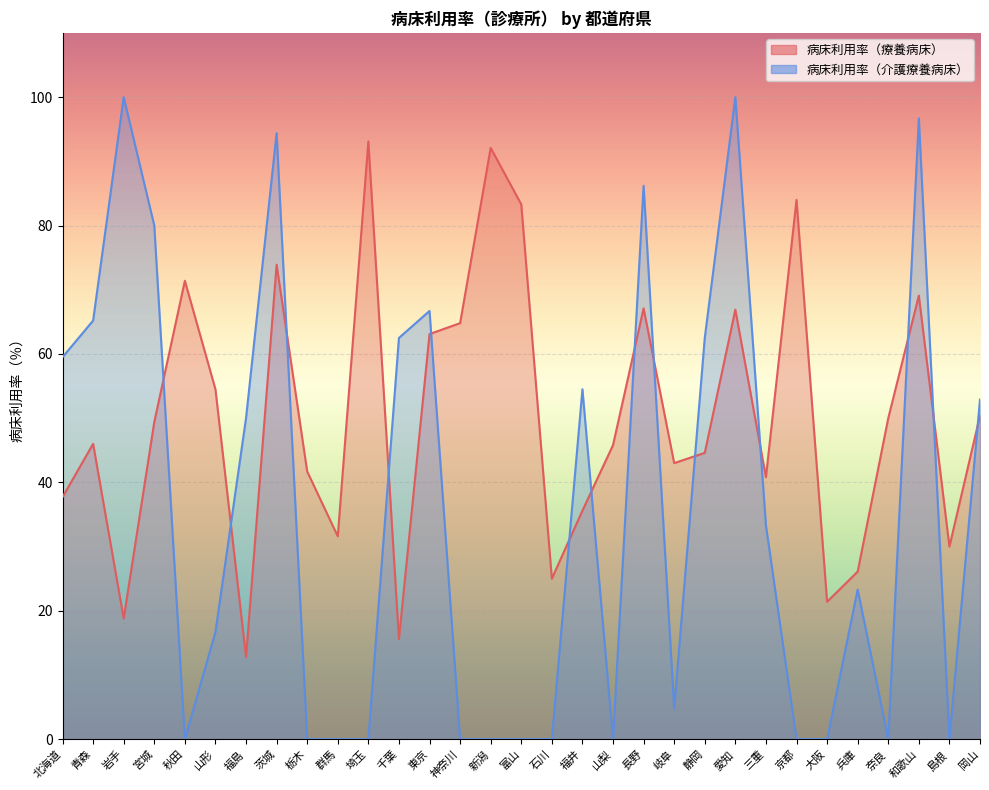

Rank the series by their average value, from lowest to highest.

病床利用率（介護療養病床）, 病床利用率（療養病床）